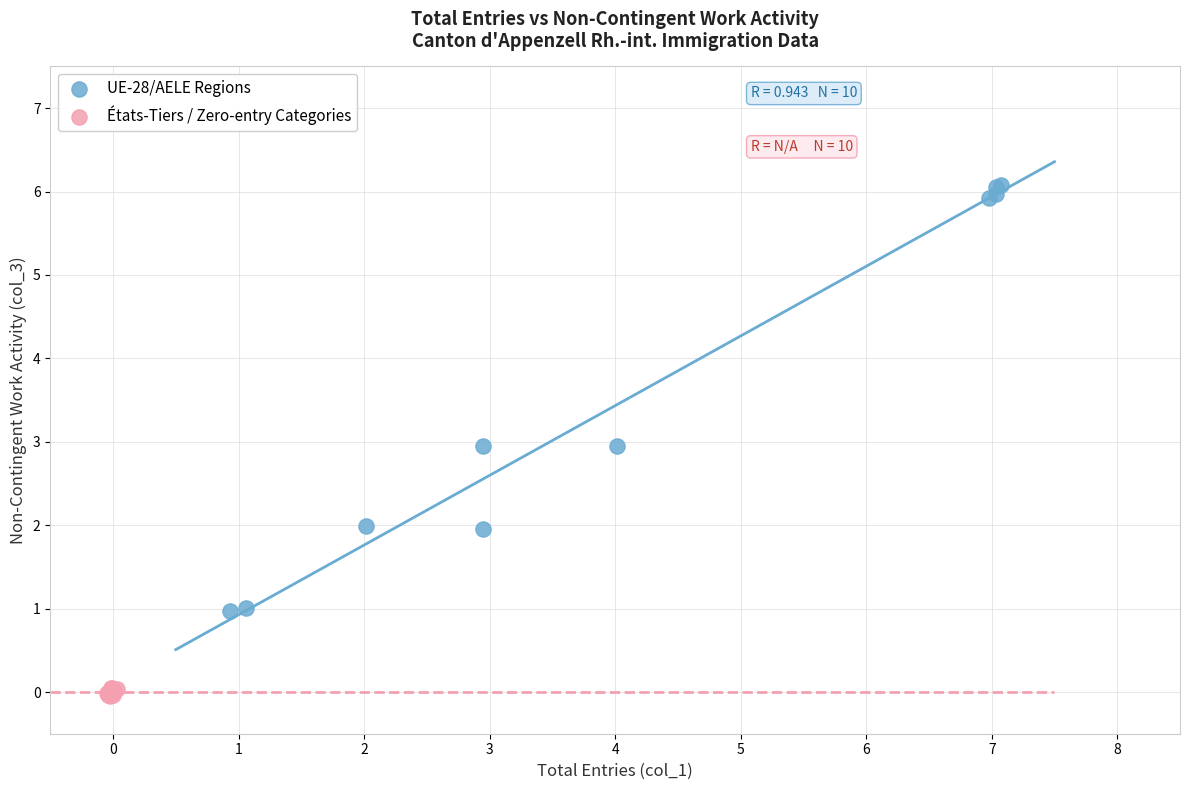

Which series reaches the maximum Y coordinate?

UE-28/AELE Regions